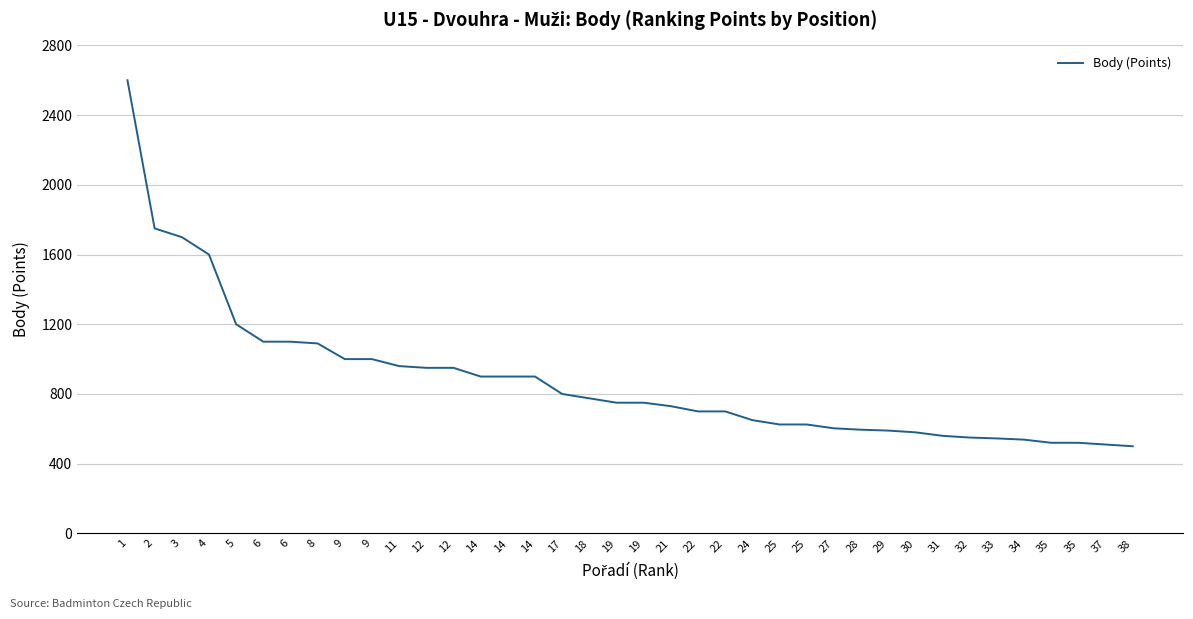

Where is the data nearest to the value 1550?

4